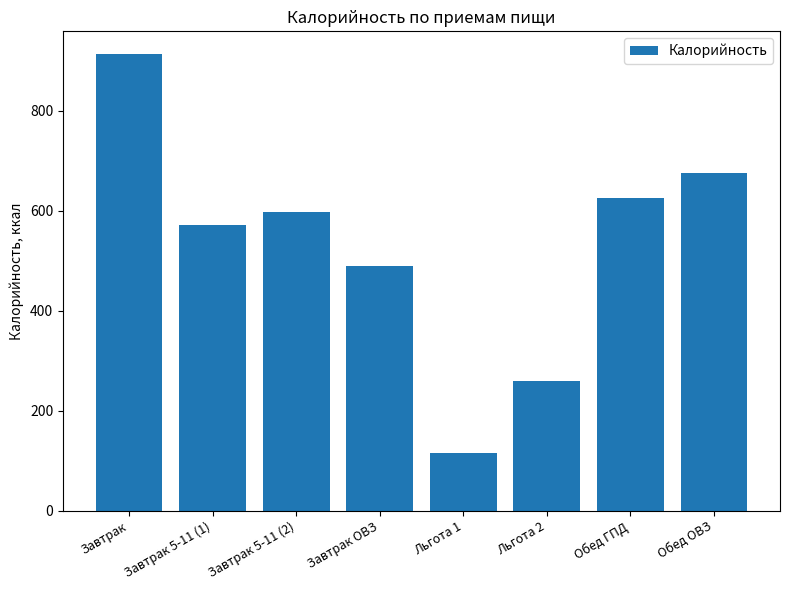

What is the value of the 3rd bar from the left?

598.5